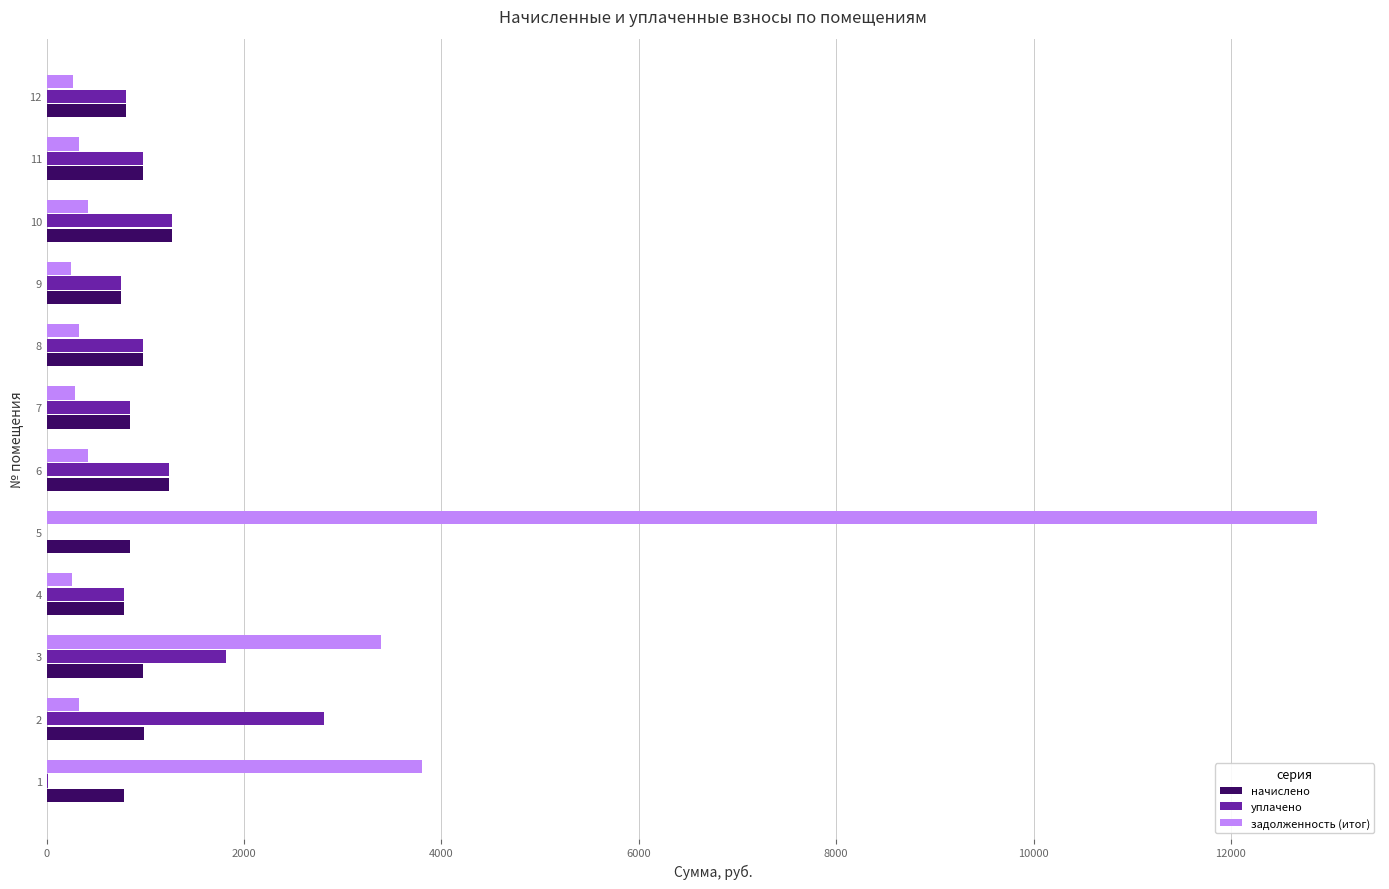

At which category is the sum across all series the highest?

5